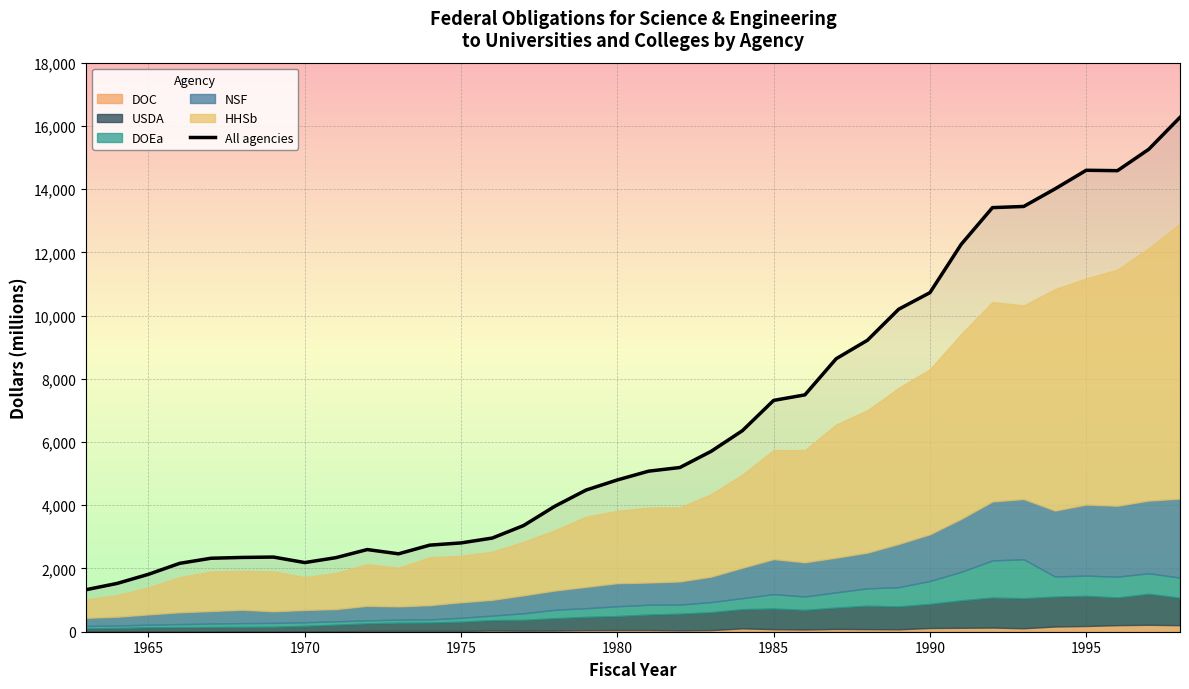

What is the highest value of the All agencies series?

16270.4